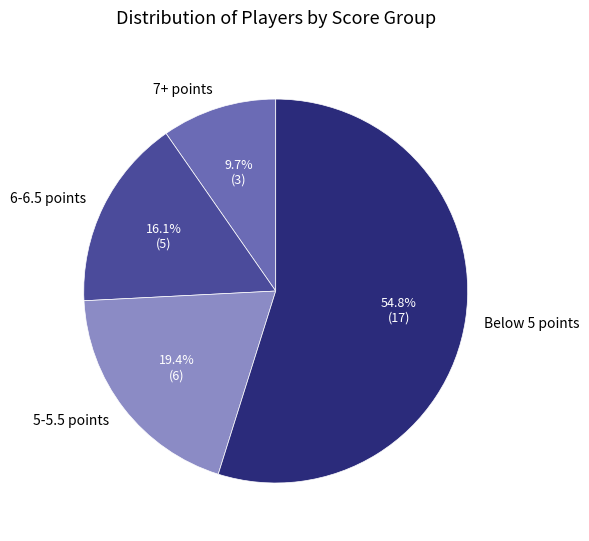

Is Below 5 points the majority of the pie?

Yes